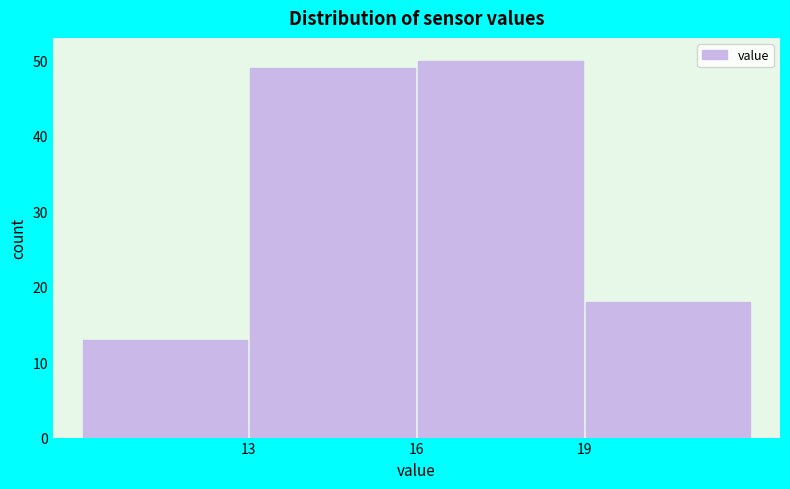

What is the height of the bar covering 13 to 16 on the x-axis? The values are not printed on the chart, so give them approximately, as read against the axis.

49